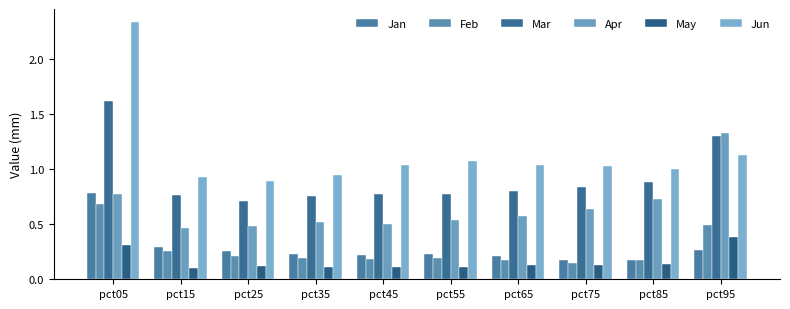

Reading right to left, transcribe all the data shown in this chart.

Jan: 0.3	0.2	0.2	0.2	0.2	0.2	0.2	0.3	0.3	0.8
Feb: 0.5	0.2	0.1	0.2	0.2	0.2	0.2	0.2	0.3	0.7
Mar: 1.3	0.9	0.8	0.8	0.8	0.8	0.8	0.7	0.8	1.6
Apr: 1.3	0.7	0.6	0.6	0.5	0.5	0.5	0.5	0.5	0.8
May: 0.4	0.1	0.1	0.1	0.1	0.1	0.1	0.1	0.1	0.3
Jun: 1.1	1.0	1.0	1.0	1.1	1.0	0.9	0.9	0.9	2.3